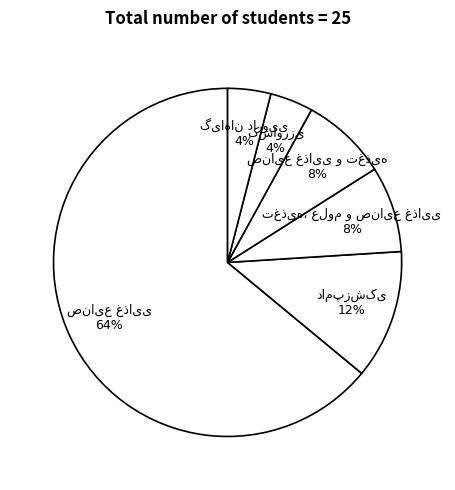

To the nearest percent, what is the difference between the largest and smallest slice percentages?

60%